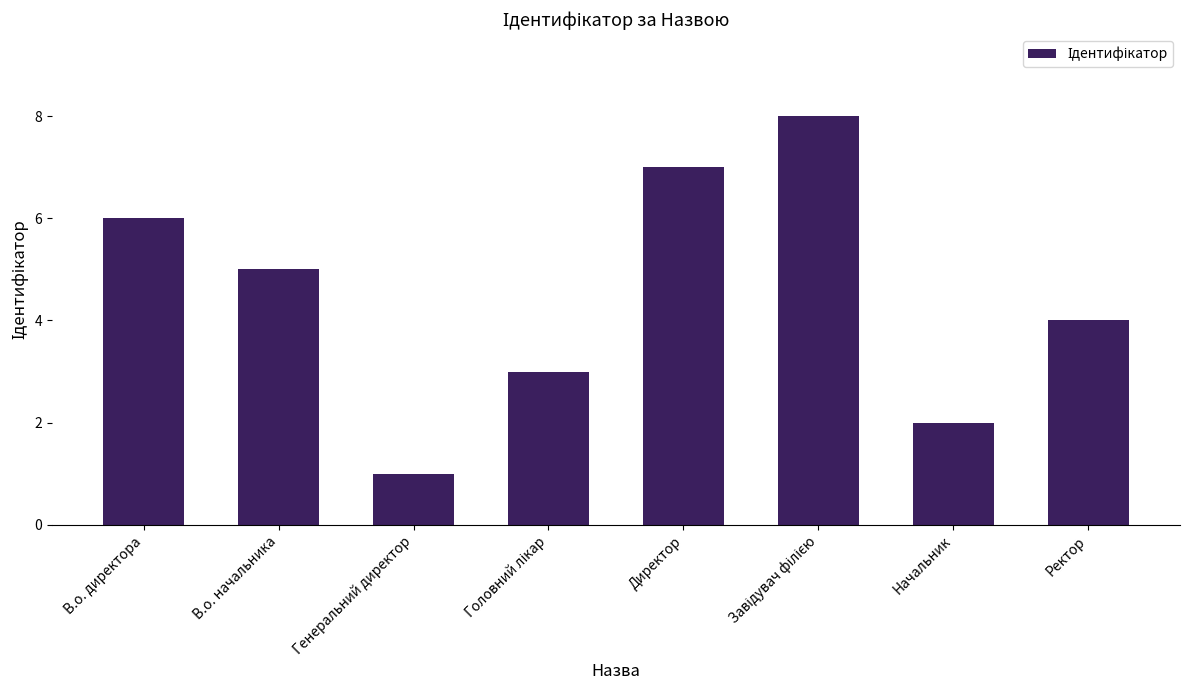

How many bars are there in total?

8